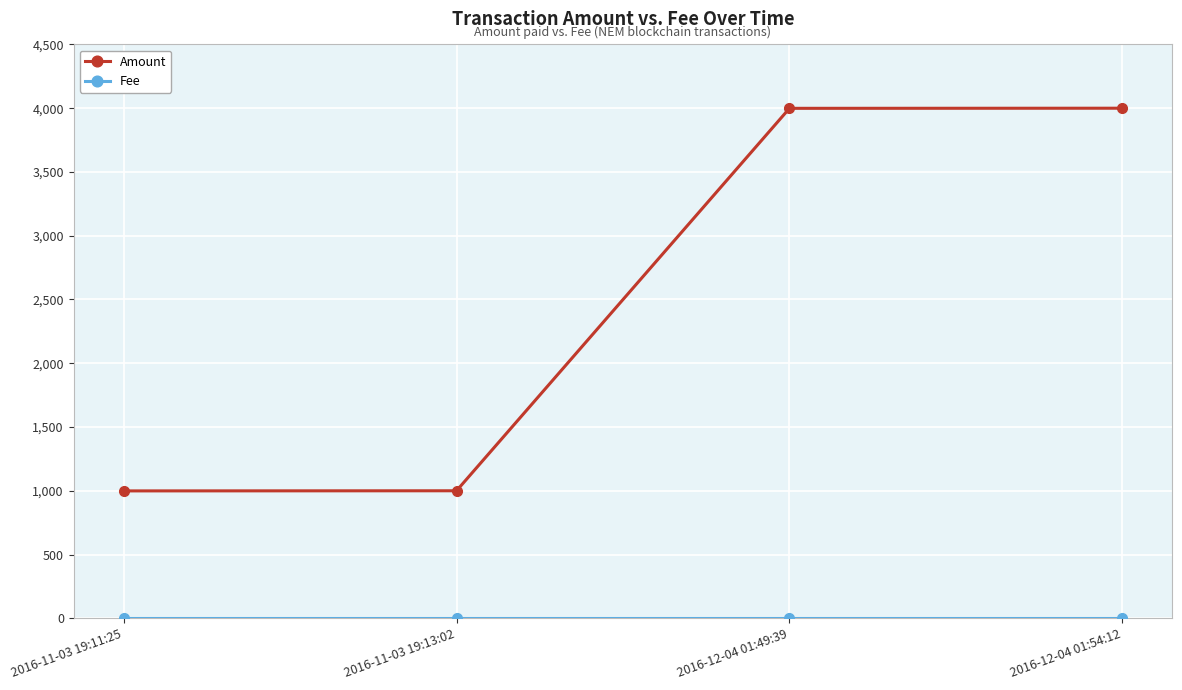

How many lines are shown in the chart?

2